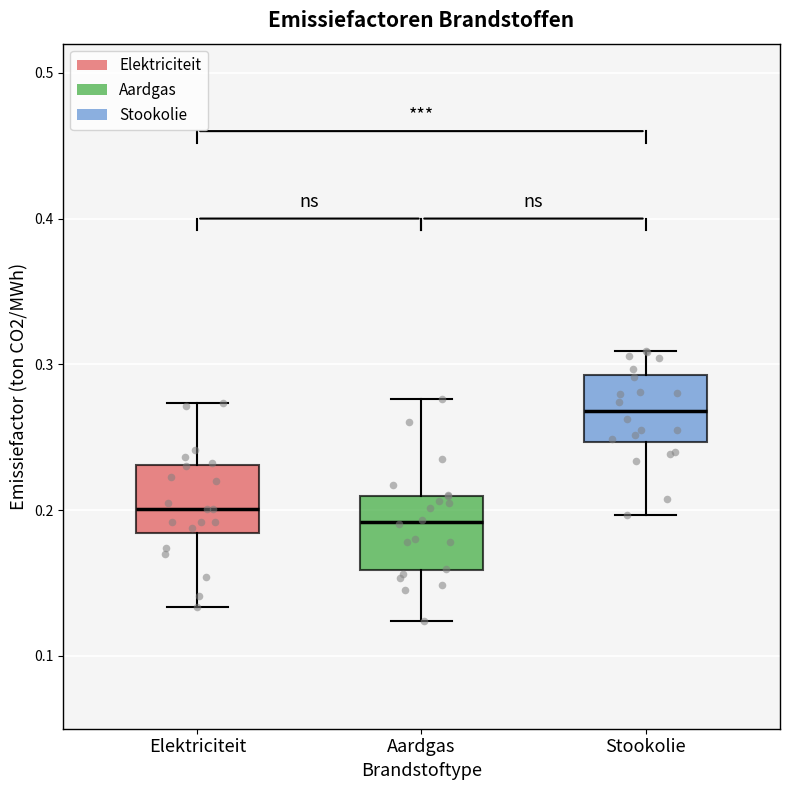

Reading left to right, read every box against the y-axis: the position of its median line, the range the box covers, and the ends of its whiskers. The values are not printed on the chart, so give them approximately, as read against the axis.

Elektriciteit: median 0.20, box 0.18 to 0.23, whiskers 0.13 to 0.27
Aardgas: median 0.19, box 0.16 to 0.21, whiskers 0.12 to 0.28
Stookolie: median 0.27, box 0.25 to 0.29, whiskers 0.20 to 0.31